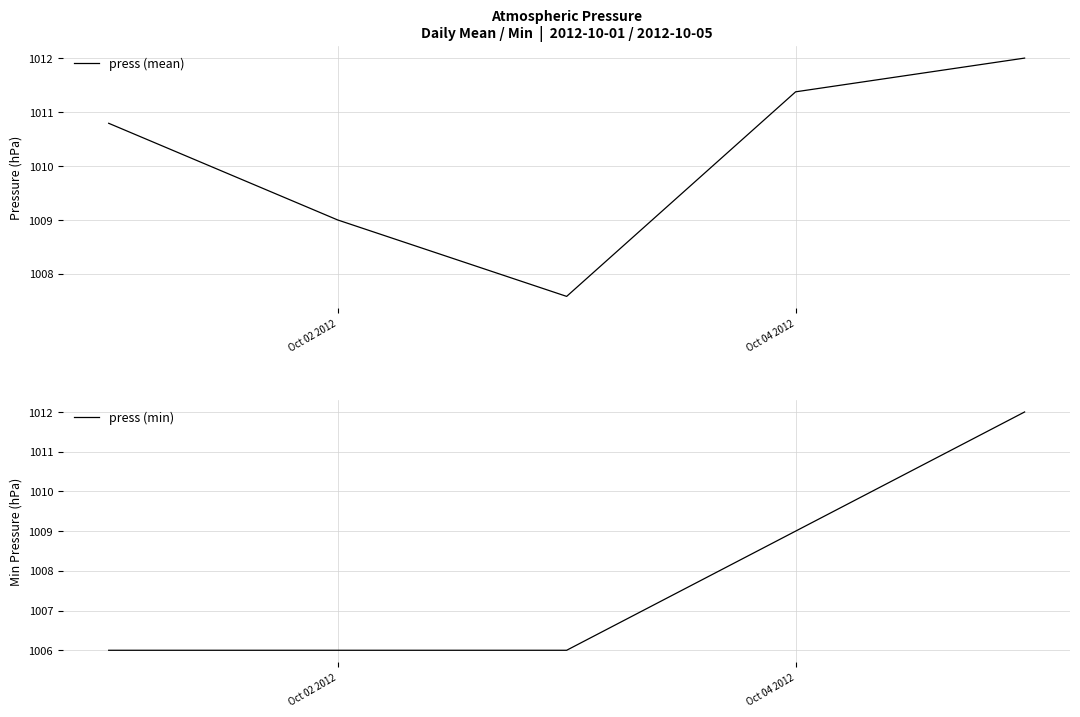

Which series has the widest spread of values?

press (min)